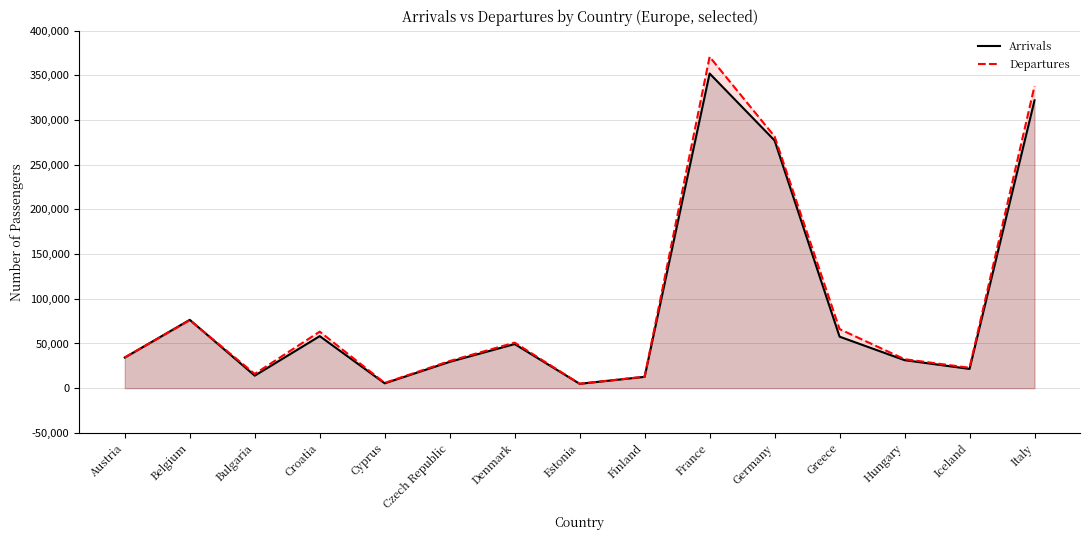

What position from the right is France?

6